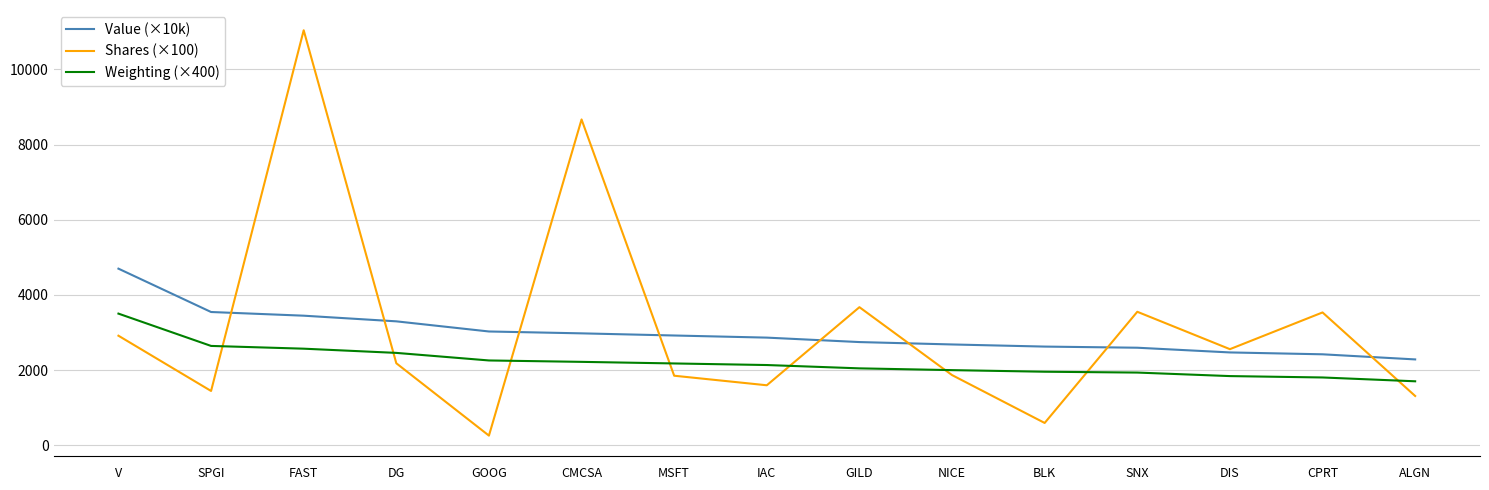

At which category is the sum across all series the highest?

FAST